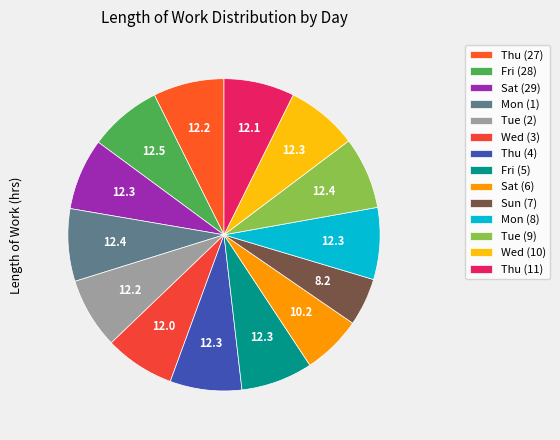

What is the ratio of the value at Fri (28) to the value at Wed (3)?

1.0